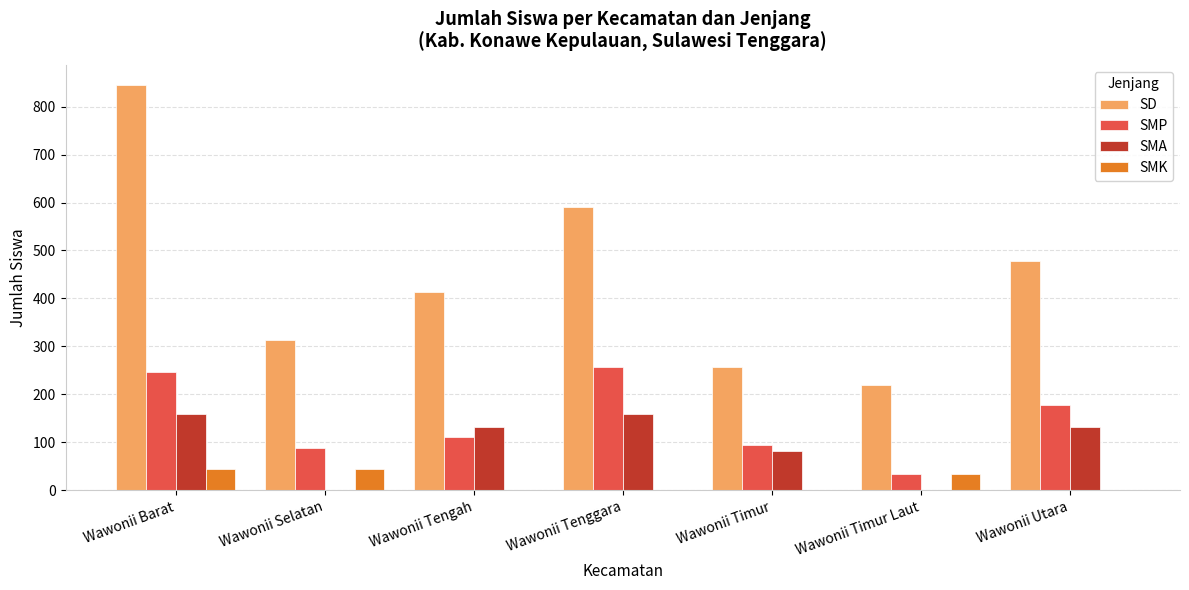

How many data points does each series have?

7